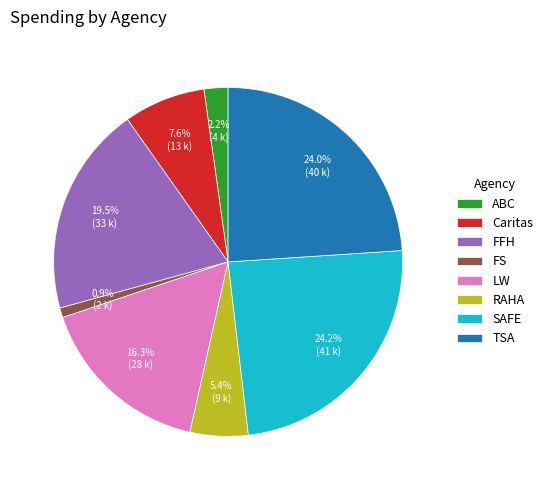

Between SAFE and LW, which is larger?

SAFE